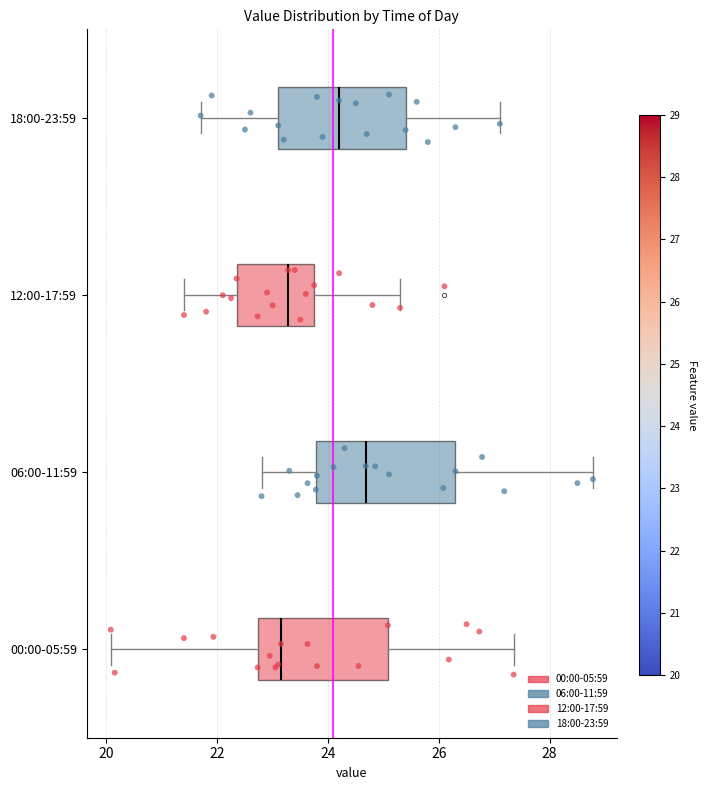

Reading bottom to top, read every box against the x-axis: the position of its median line, the range the box covers, and the ends of its whiskers. The values are not printed on the chart, so give them approximately, as read against the axis.

00:00-05:59: median 23.2, box 22.8 to 25.0, whiskers 20.0 to 27.4
06:00-11:59: median 24.6, box 23.8 to 26.4, whiskers 22.8 to 28.8
12:00-17:59: median 23.2, box 22.4 to 23.8, whiskers 21.4 to 25.4
18:00-23:59: median 24.2, box 23.2 to 25.4, whiskers 21.8 to 27.2